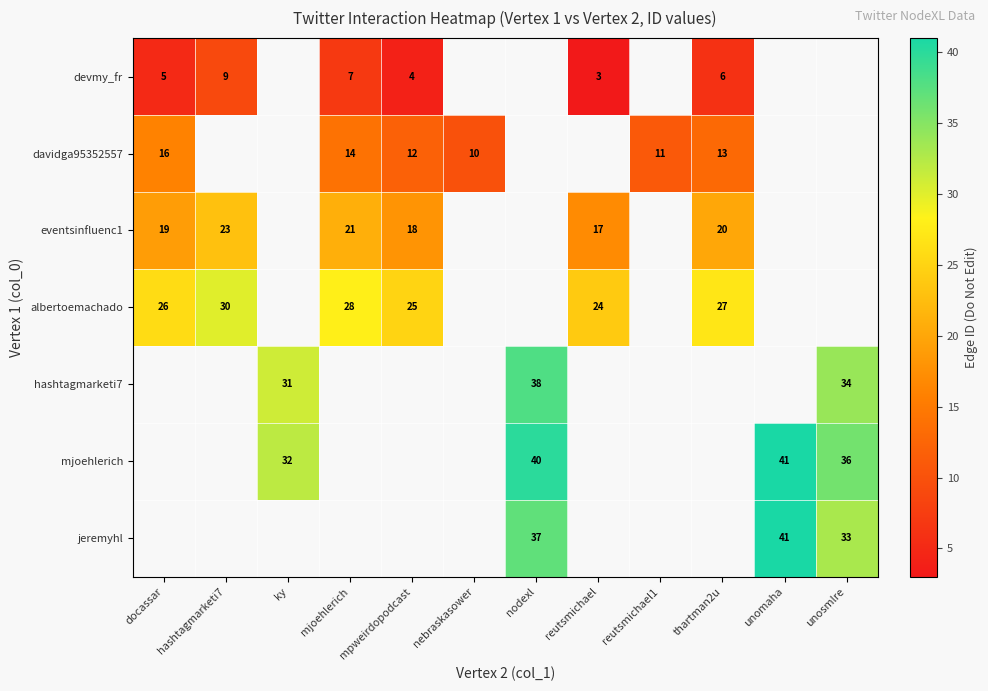

Which category has the highest value in the row_3 series?

hashtagmarketi7